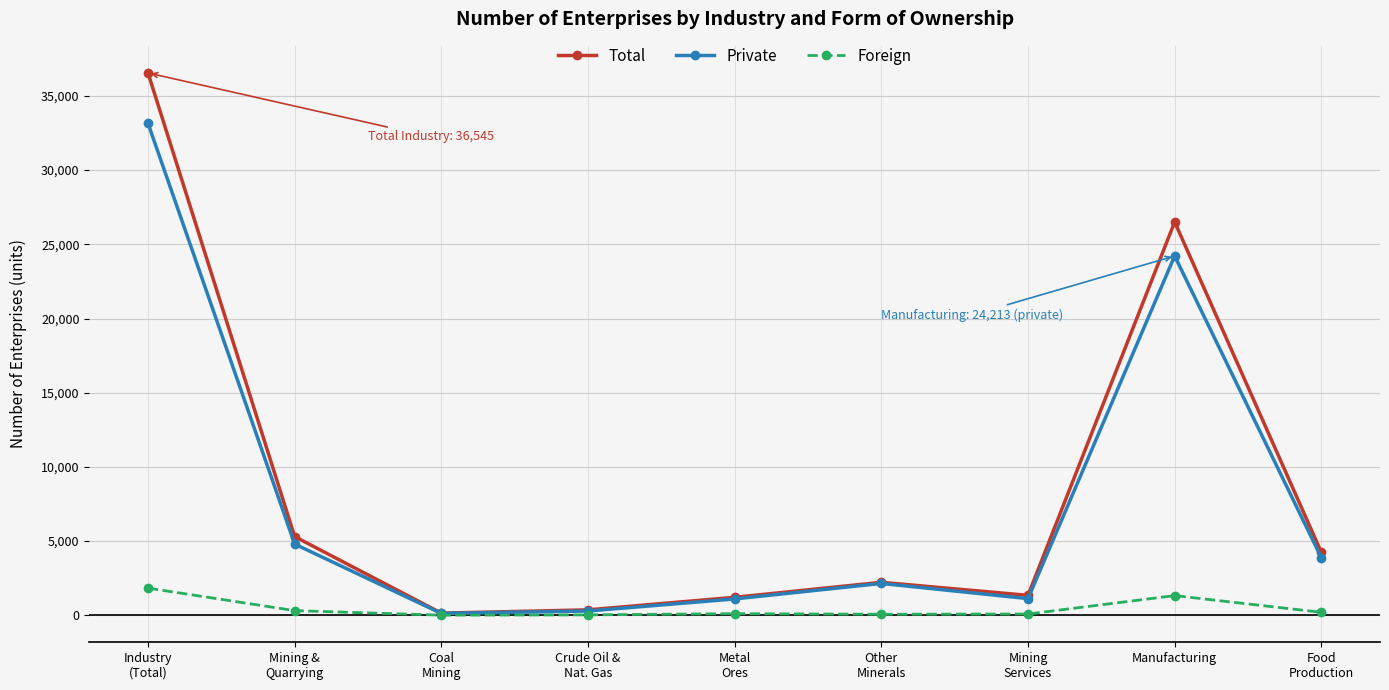

What is the difference between the second highest and second lowest values in the Foreign series?

1299